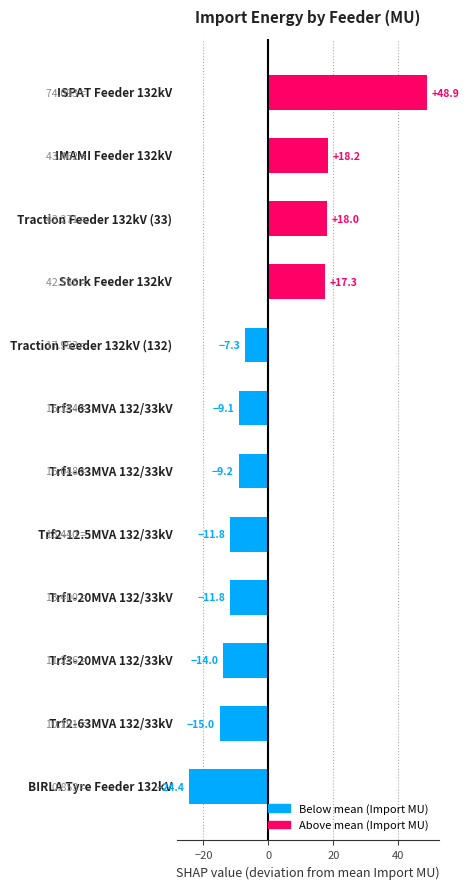

Reading bottom to top, list all the values displayed in this chart.

-24.4	-15.0	-14.0	-11.8	-11.8	-9.2	-9.1	-7.3	17.3	18.0	18.2	48.9